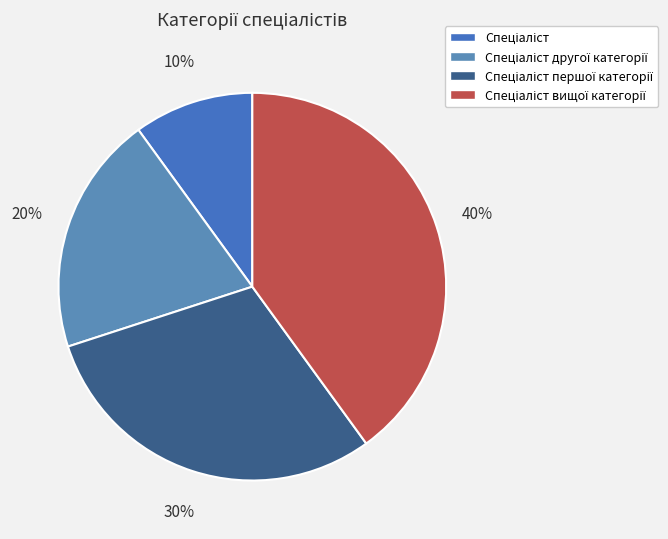

Rank the categories by value from highest to lowest.

Спеціаліст вищої категорії, Спеціаліст першої категорії, Спеціаліст другої категорії, Спеціаліст